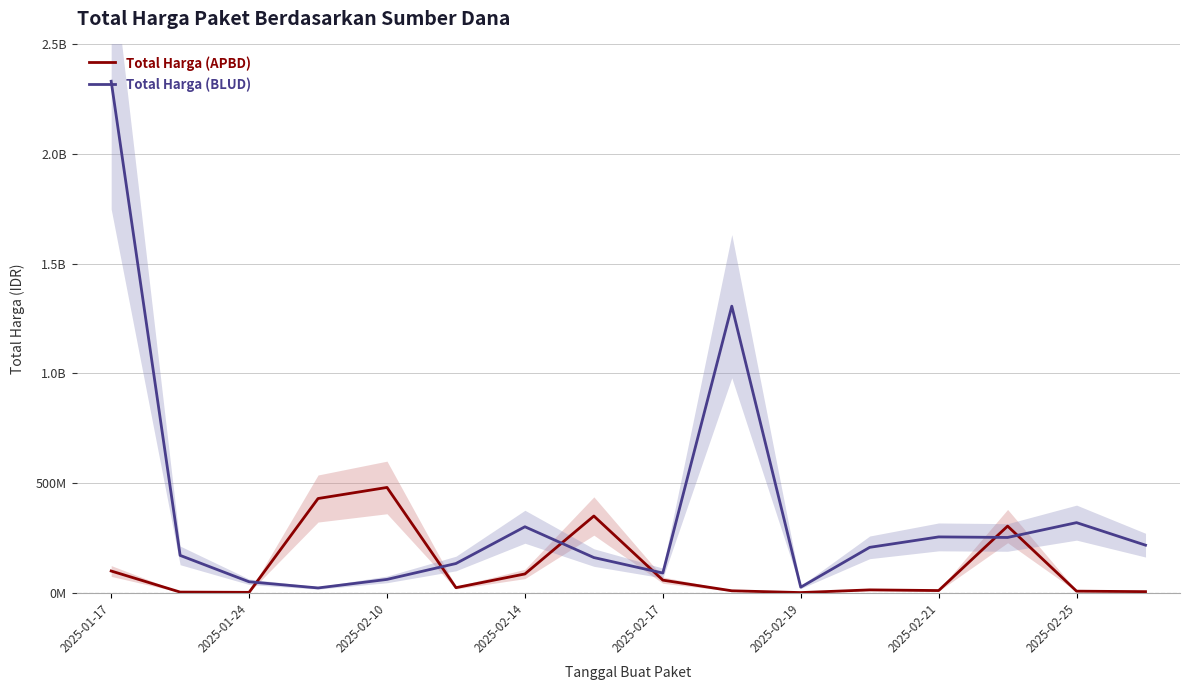

What is the average value of the Total Harga (APBD) series?

117061106